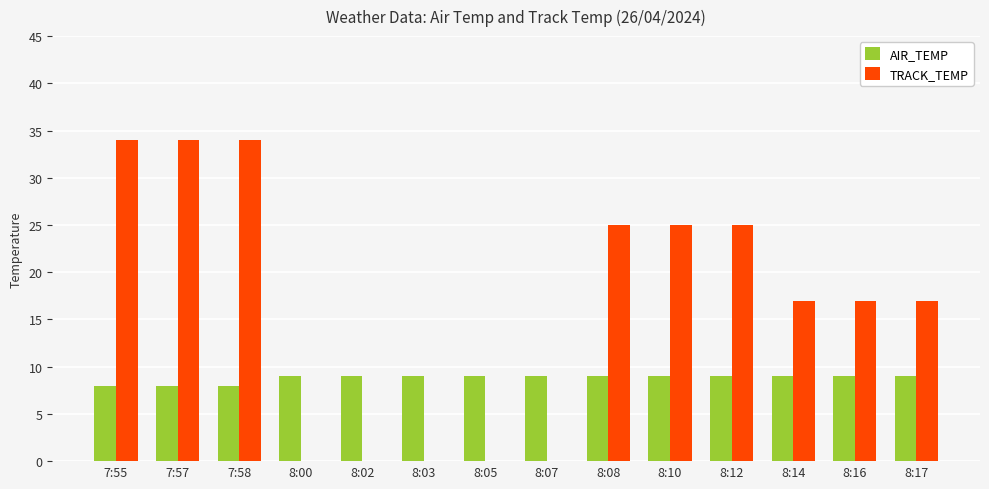

What is the average value of the AIR_TEMP series?

9